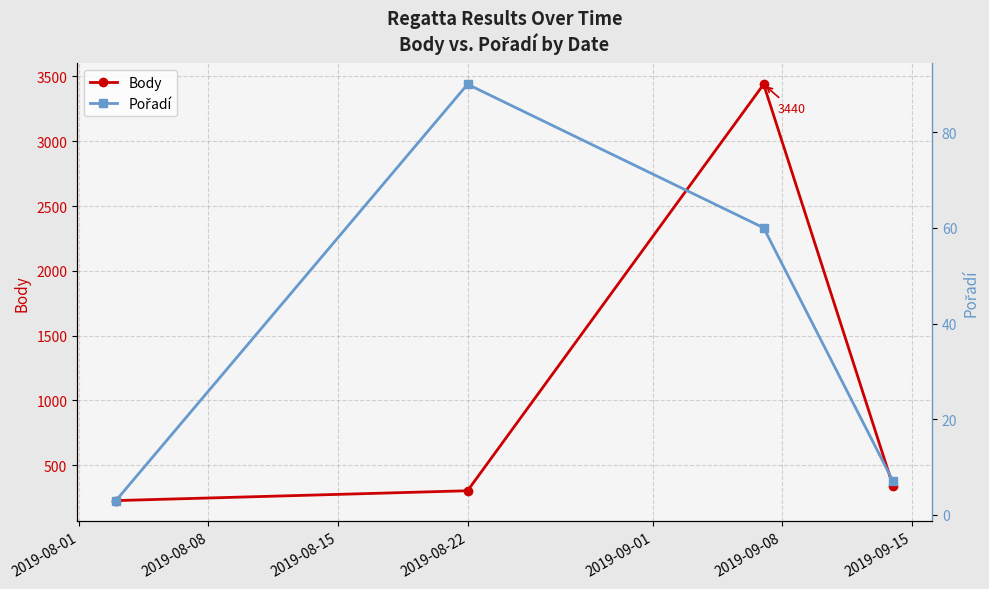

True or false: Body has more than 2 interior local peaks.

False